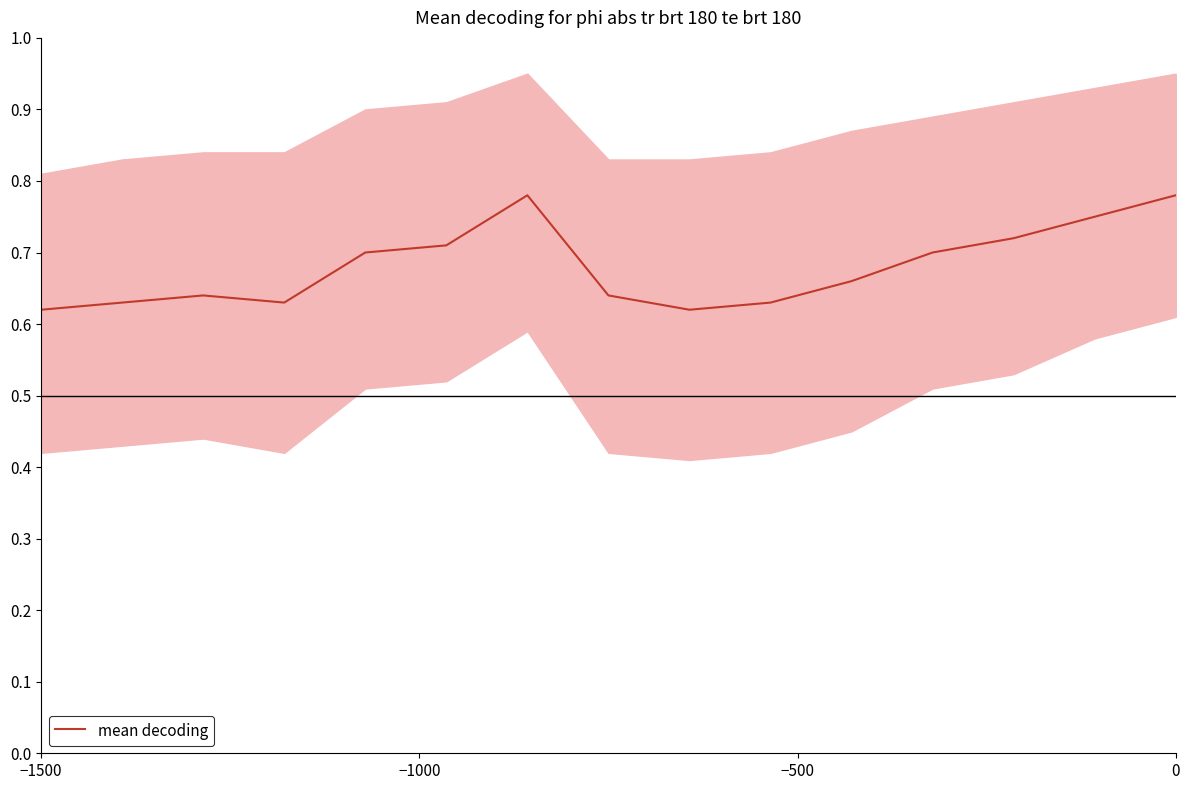

Reading left to right, transcribe all the data shown in this chart.

0.6	0.6	0.6	0.6	0.7	0.7	0.8	0.6	0.6	0.6	0.7	0.7	0.7	0.8	0.8